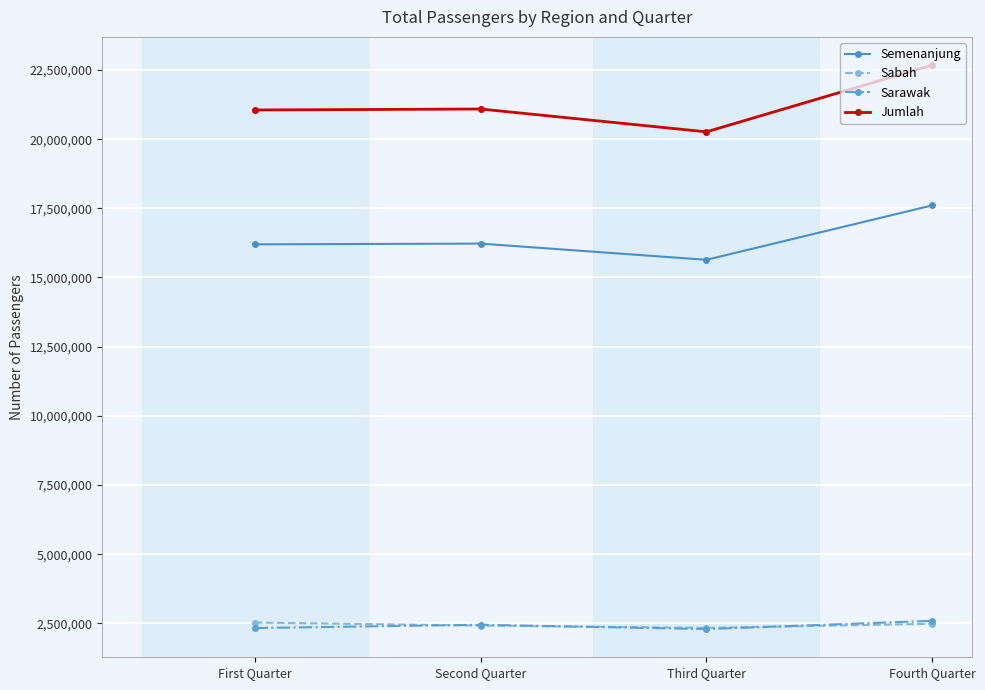

Is the value of Semenanjung at Second Quarter greater than the value of Jumlah at Second Quarter?

No